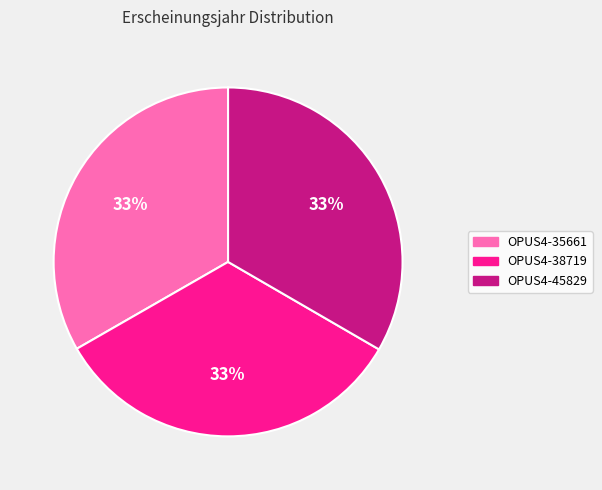

What is the ratio of the value at OPUS4-38719 to the value at OPUS4-45829?

1.0